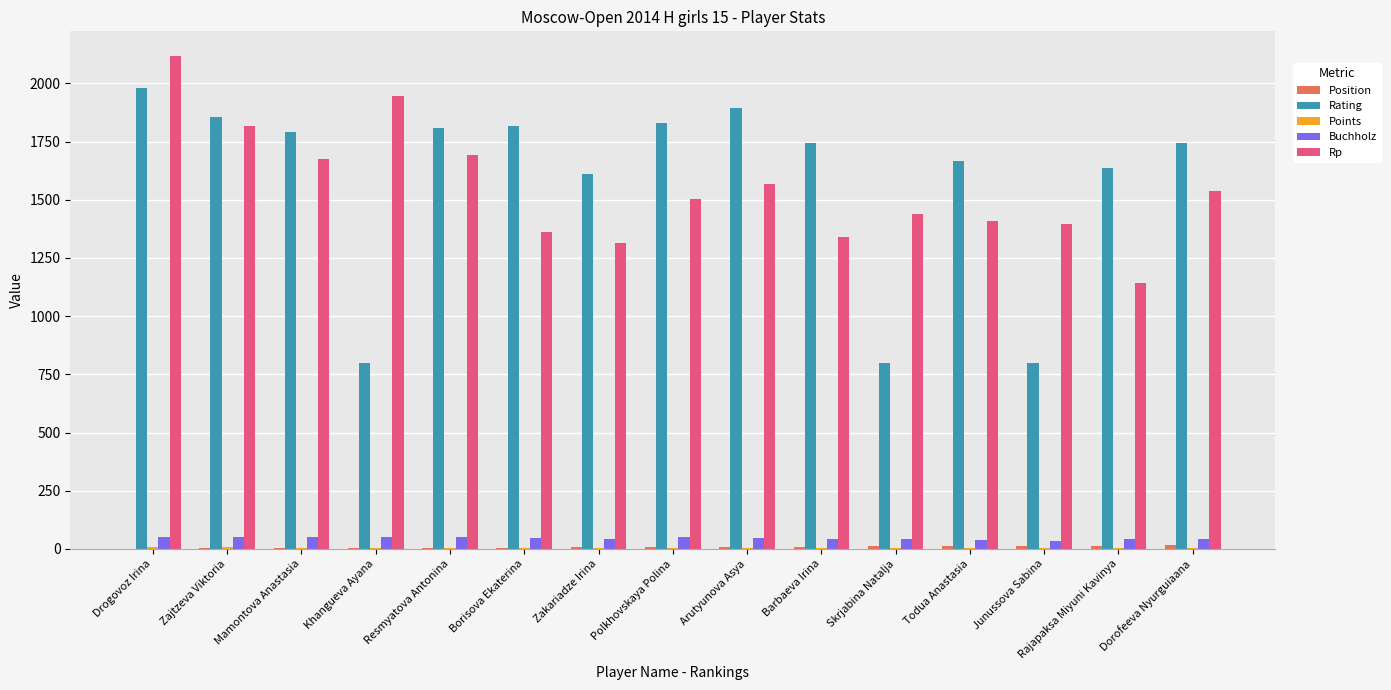

What is the sum of the Buchholz values at Junussova Sabina and Barbaeva Irina?

76.5